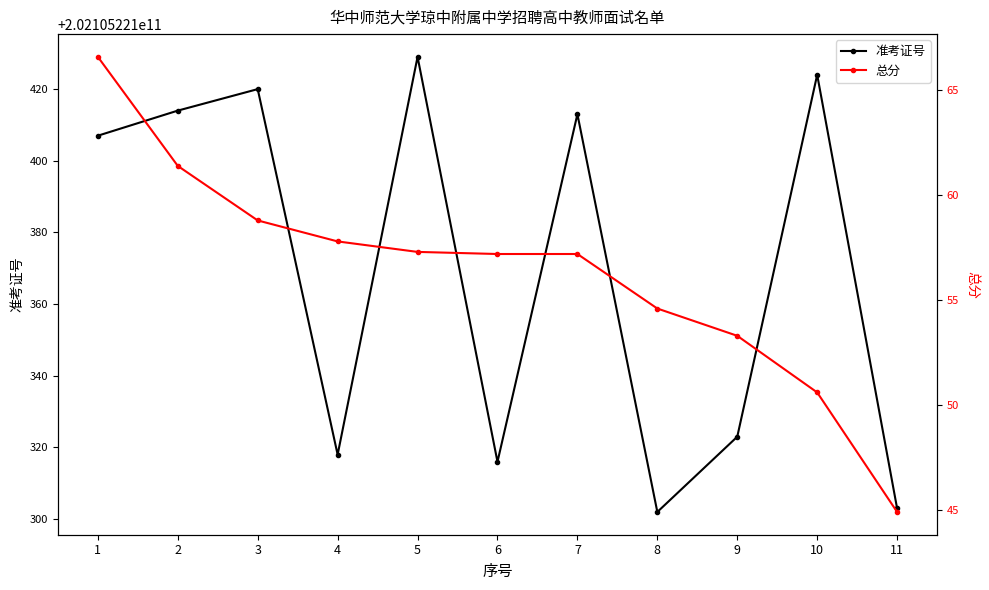

The 总分 series shows 57.3 at 5. True or false?

True